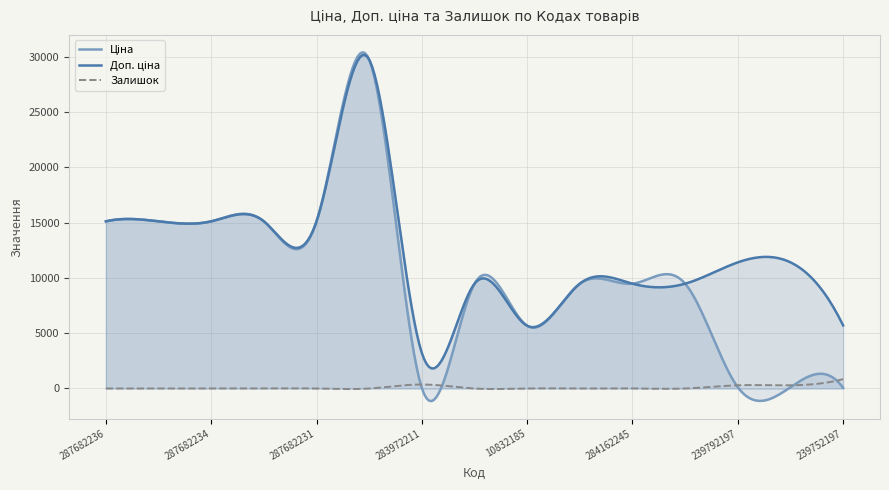

What is the minimum value shown in the chart?

-1143.9